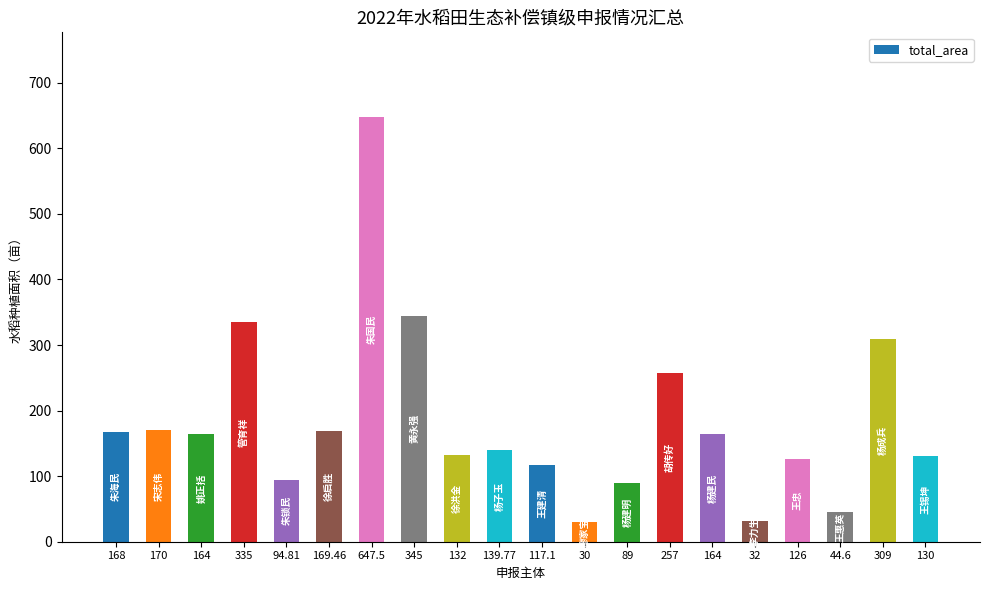

How many bars are there in total?

20